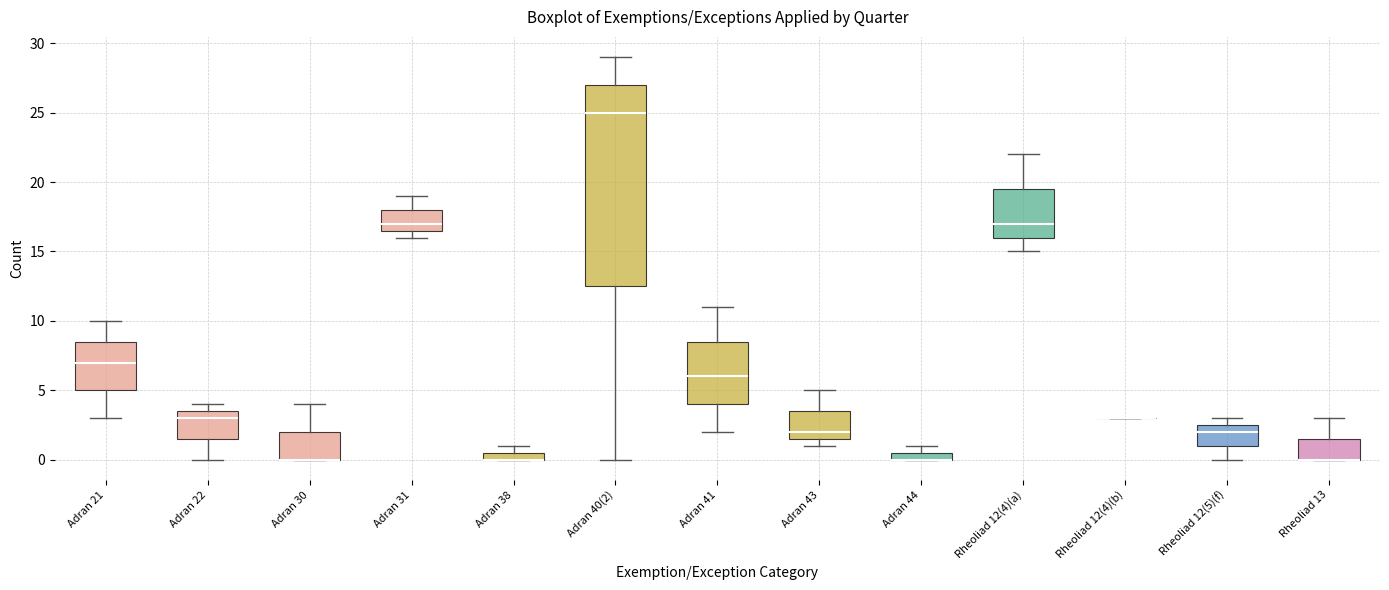

Which box is the tallest, from its lower edge to its upper edge?

Adran 40(2)